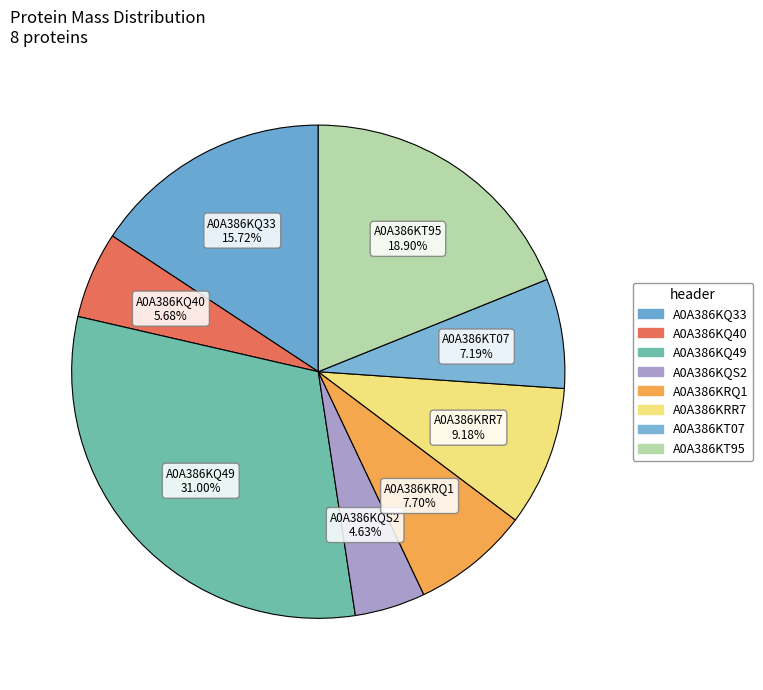

How many slices are in this pie chart?

8